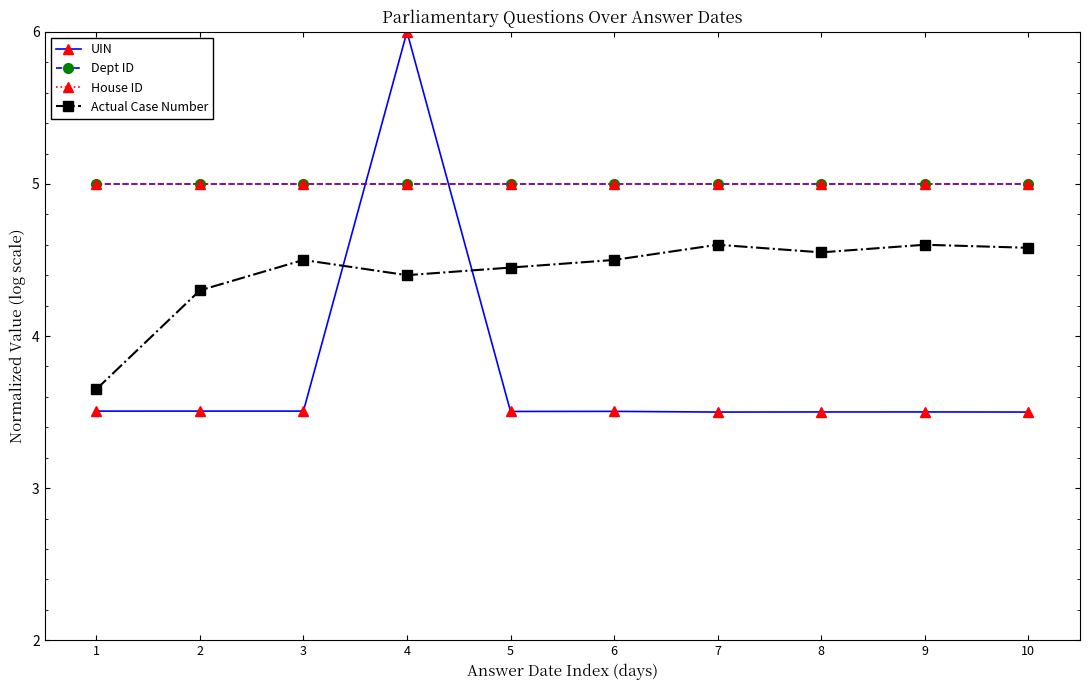

How many lines are shown in the chart?

4